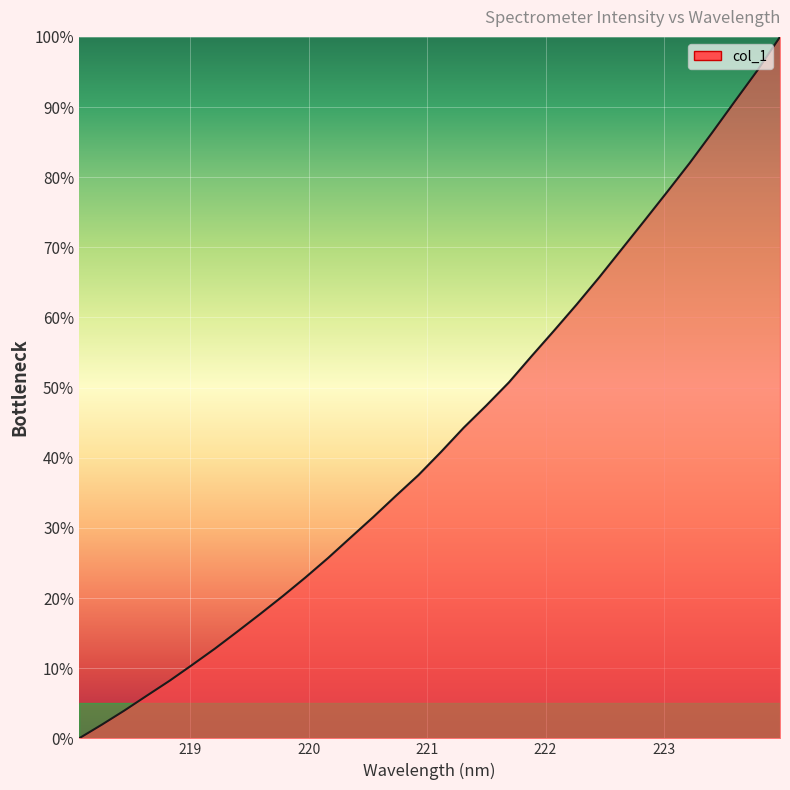

What is the difference between the maximum and second lowest values?

98.1